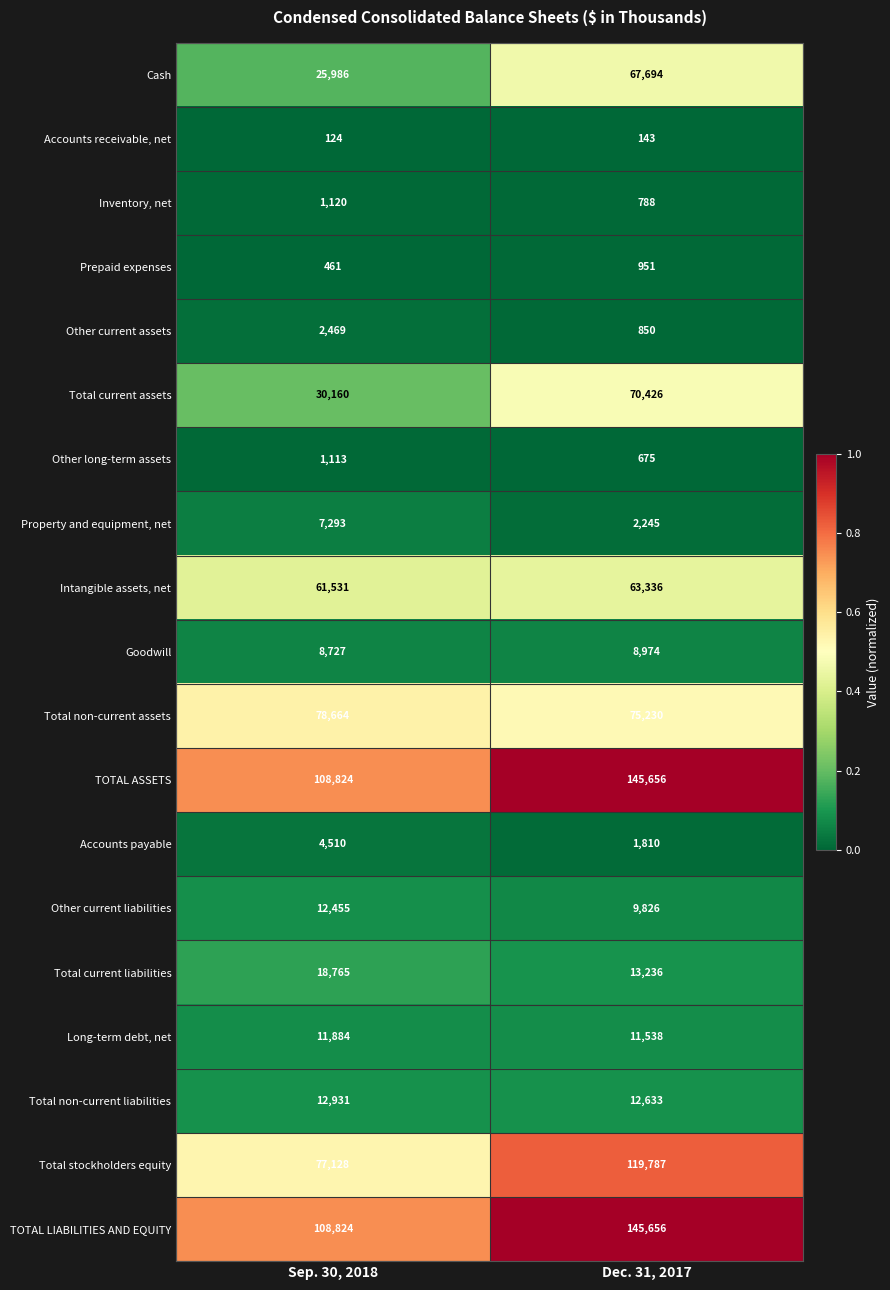

At which category is the sum across all series the highest?

Dec. 31, 2017